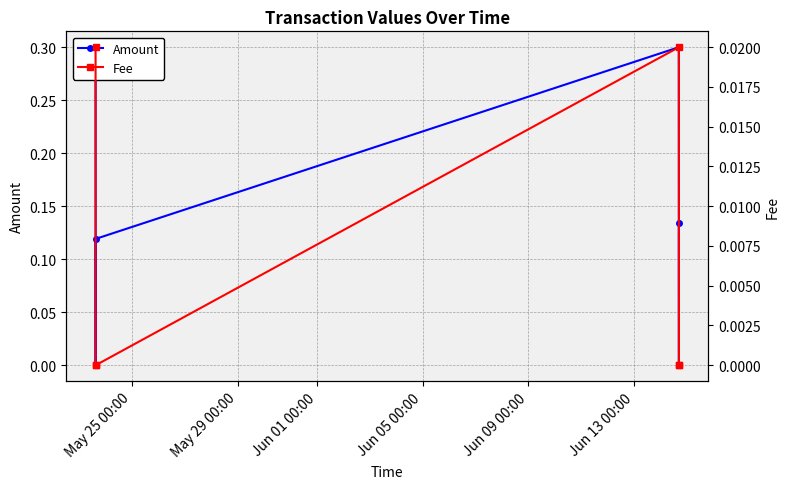

Count the Fee values in the range 0 to 1.

6